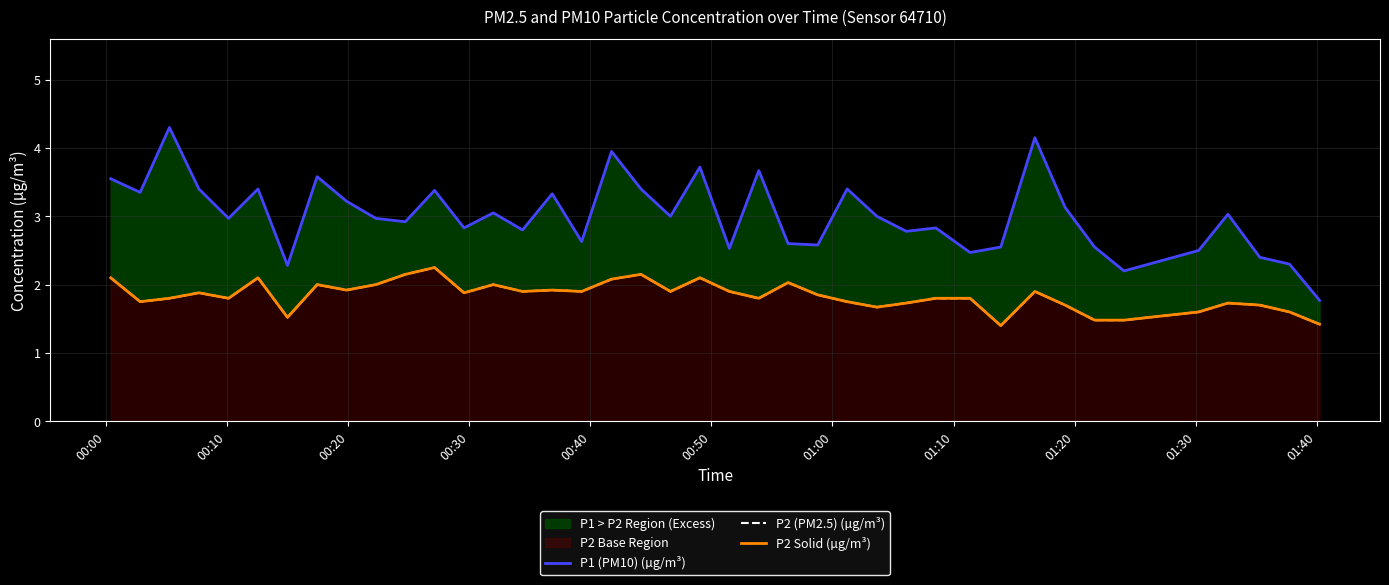

True or false: P1 (PM10) (µg/m³) and P2 (PM2.5) (µg/m³) intersect in this chart.

False